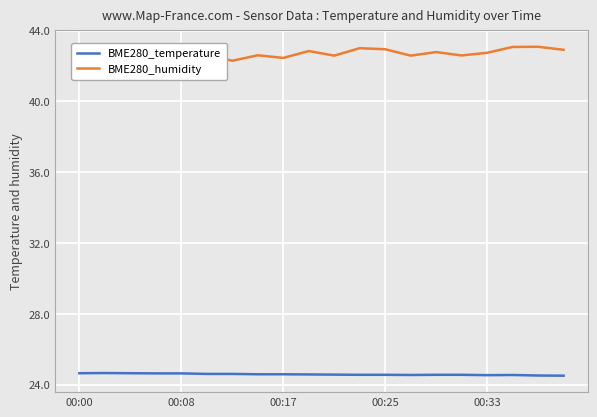

How many lines are shown in the chart?

2